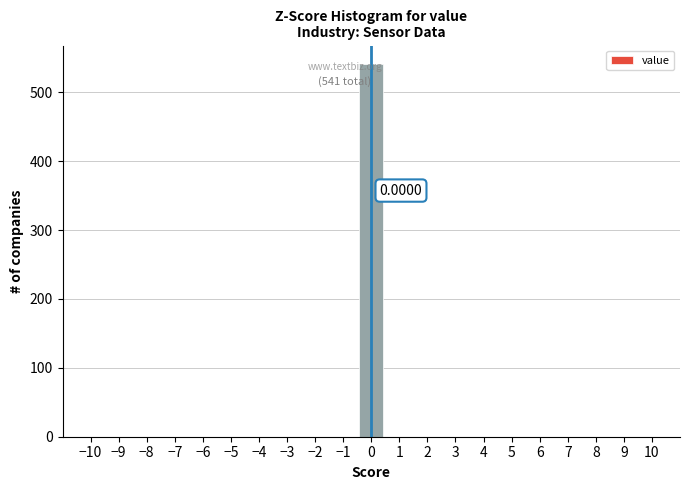

Which range on the x-axis has the tallest bar?

-0.5 to 0.5